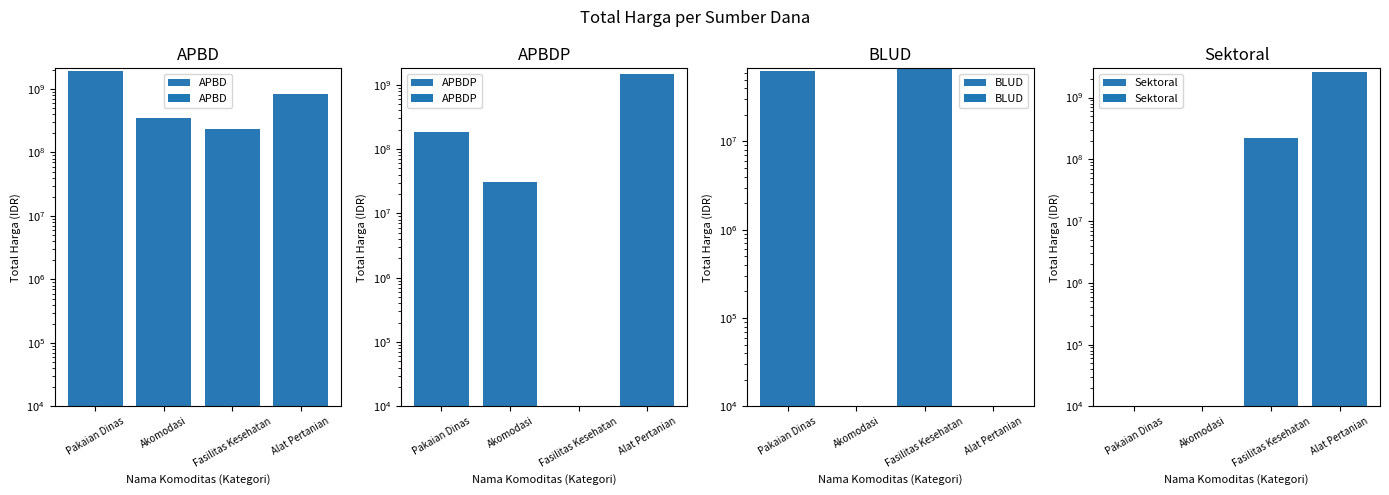

What is the average value of the APBD series?

829821756